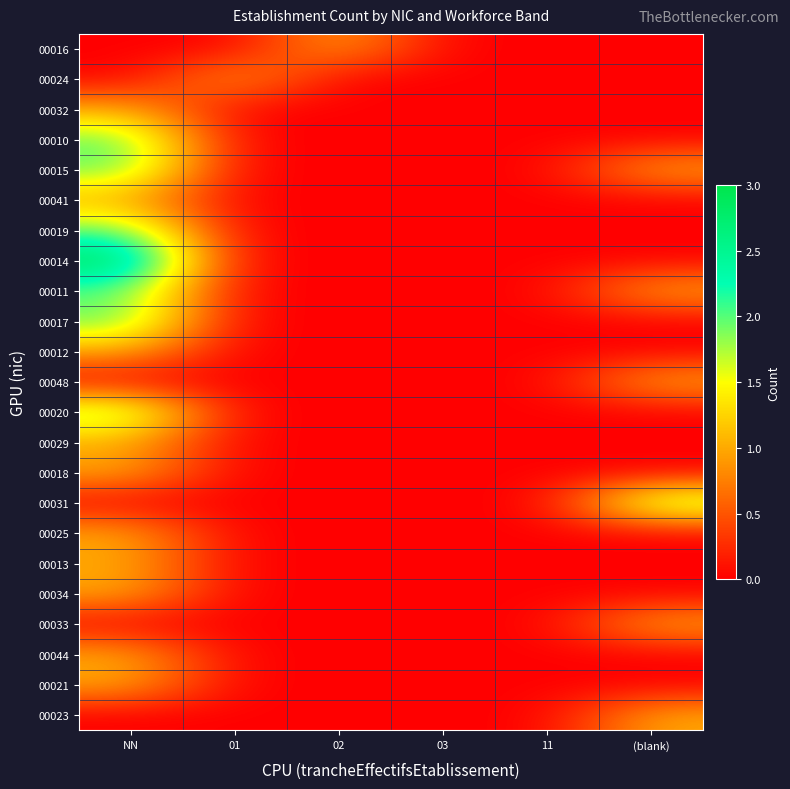

How many distinct data groups are displayed?

23